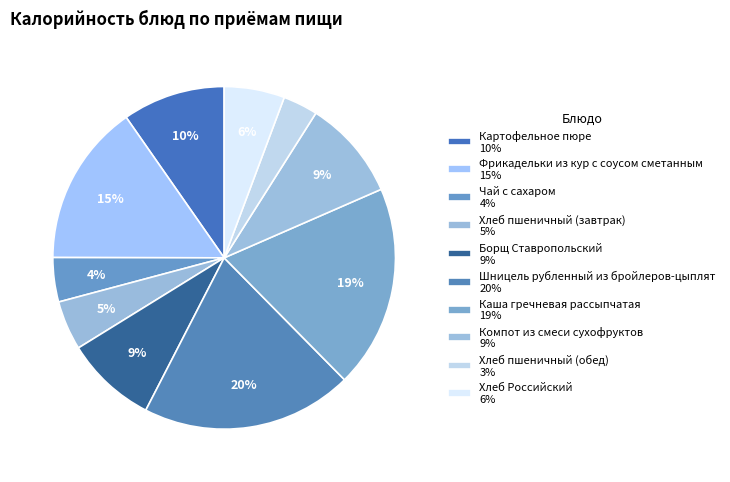

How many segments does this pie chart have?

10